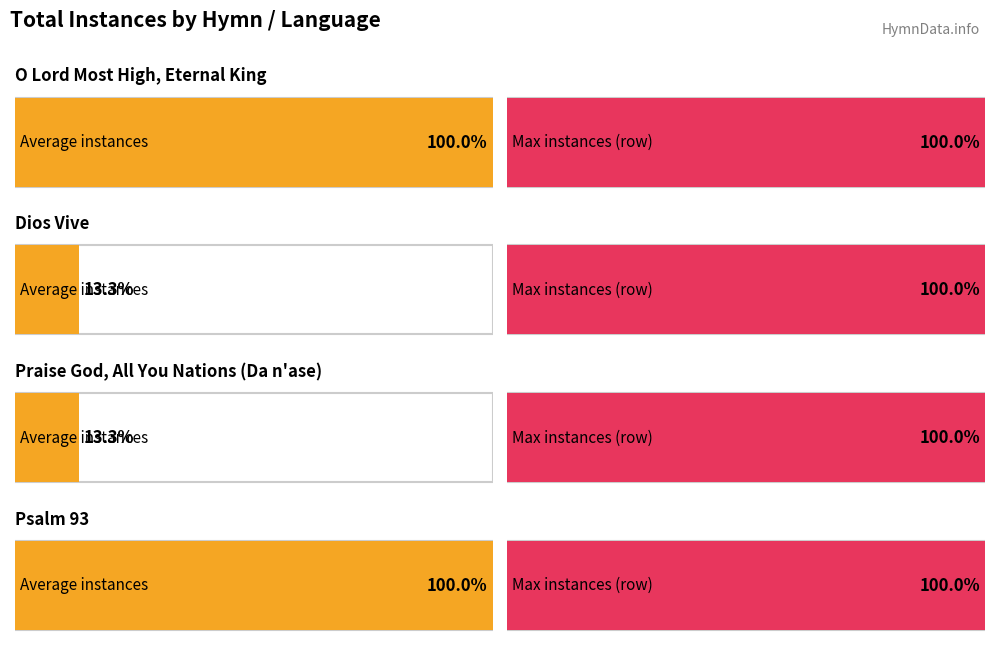

True or false: the data shows 10 at English.

False